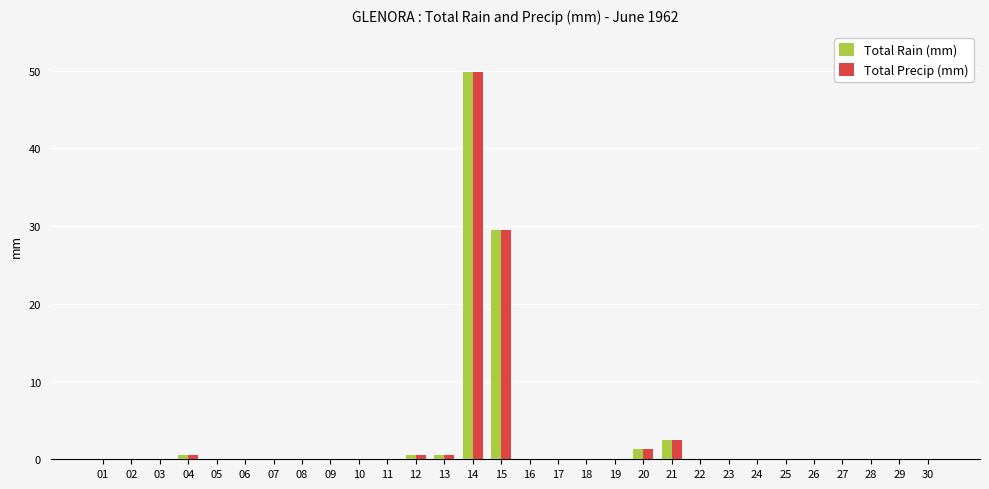

What is the sum of all Total Rain (mm) values?

84.6